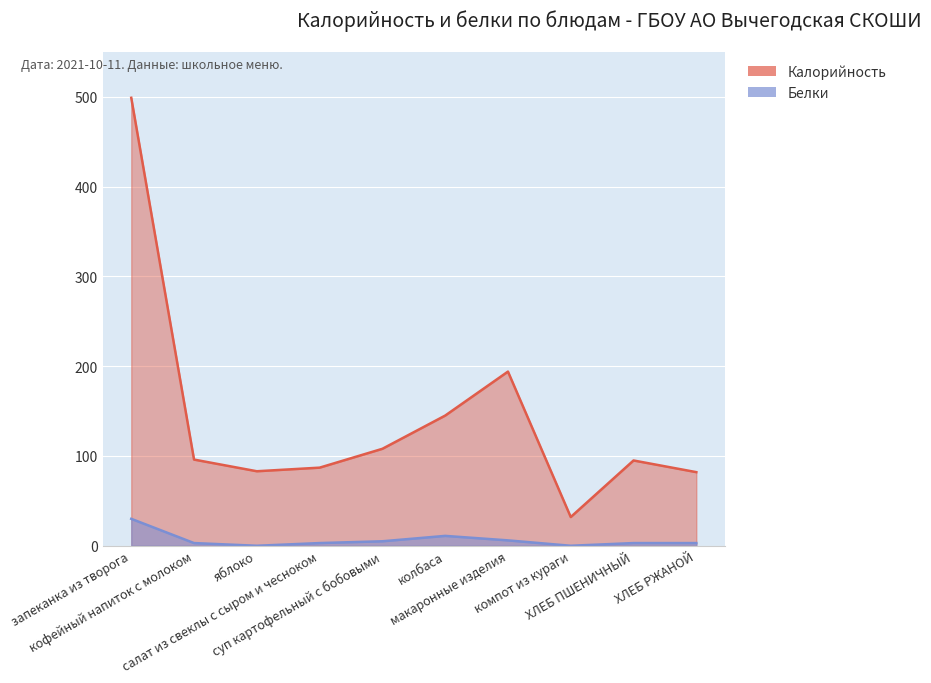

True or false: Белки and Калорийность cross at least once.

False